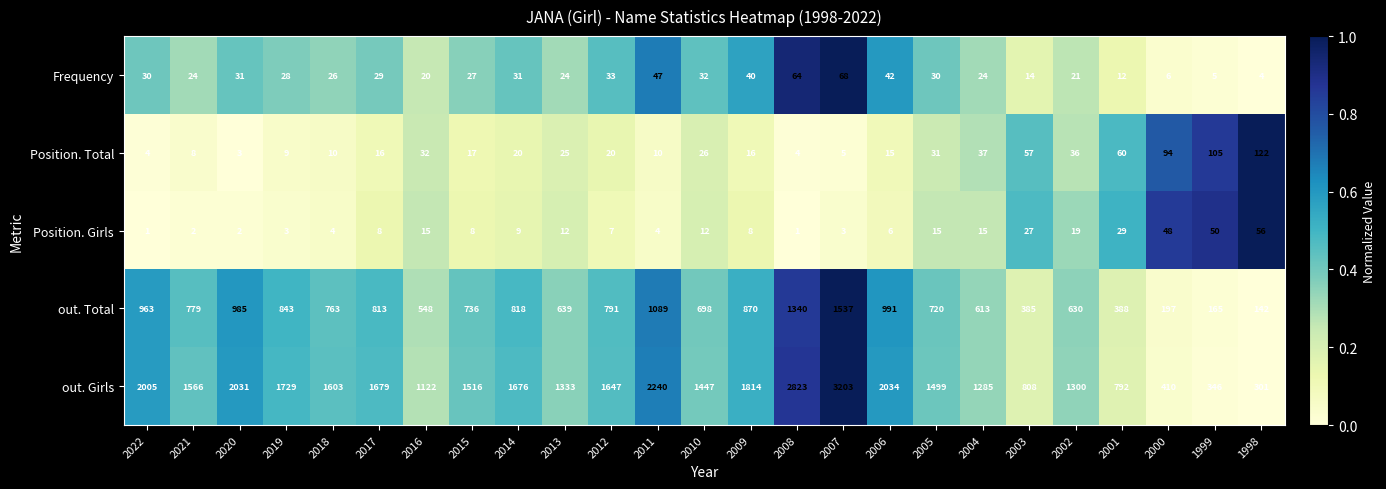

What is the difference between the highest and lowest values at 2006?

2028